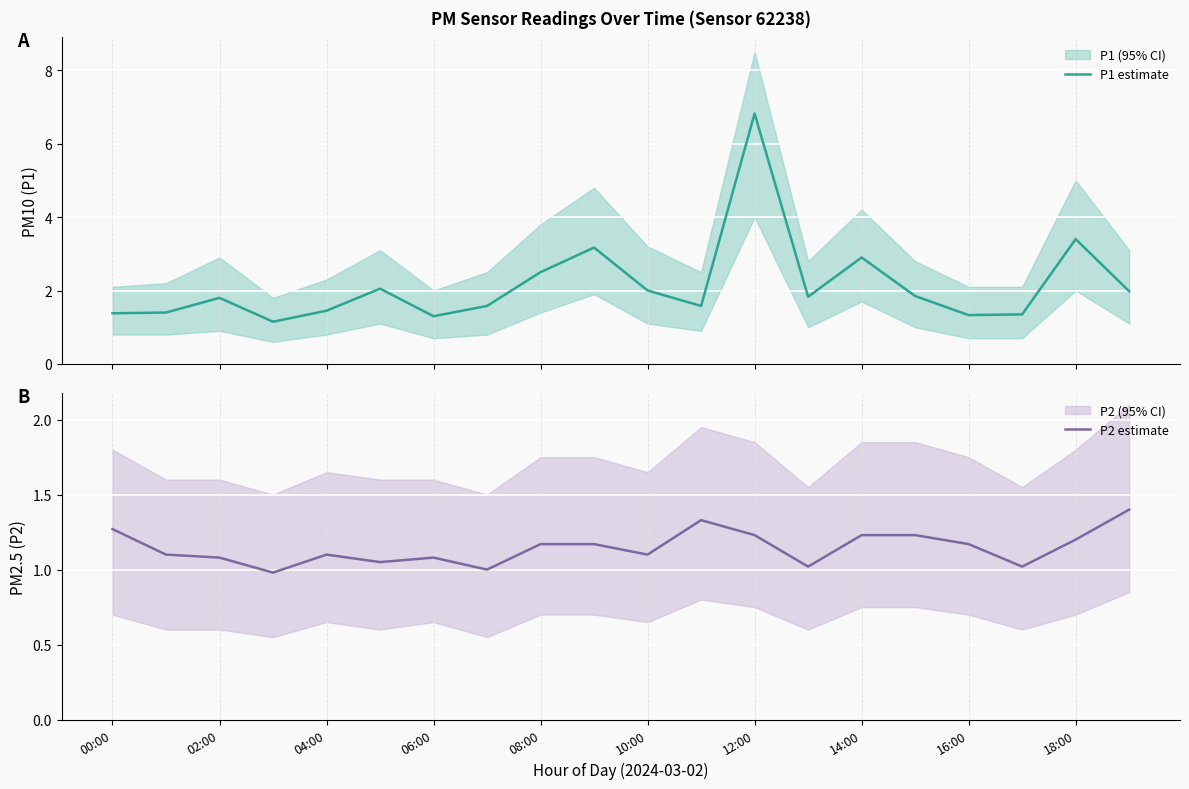

What is the highest value of the P1 estimate series?

6.8